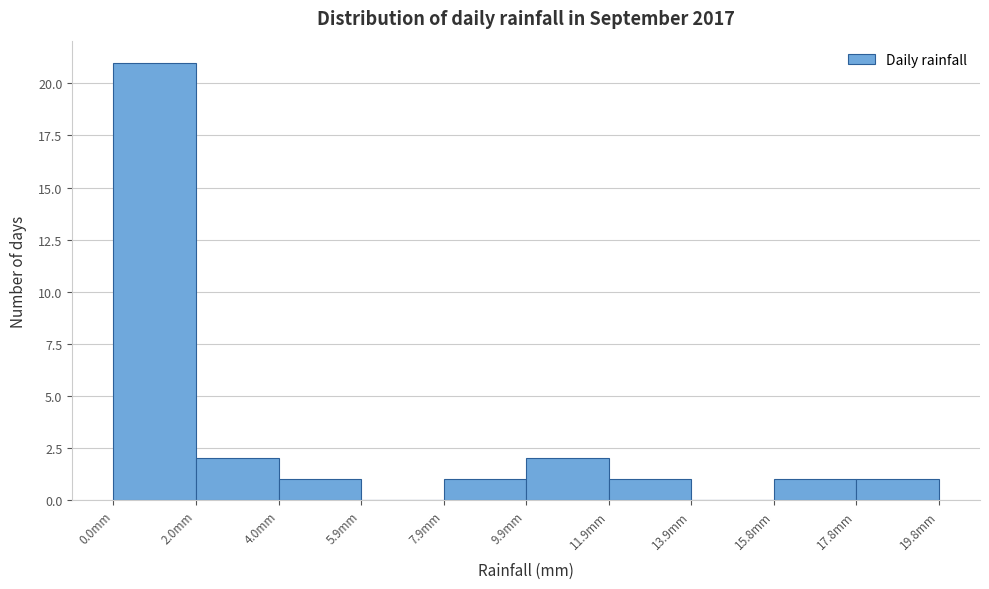

Reading left to right, transcribe this chart: for each bar, give the range it covers on the x-axis and its height. Neither the bar edges nor the heights are printed on the chart, so give them approximately, as read against the axes.

0.00 to 1.98: 21
1.98 to 3.96: 2
3.96 to 5.94: 1
5.94 to 7.92: 0
7.92 to 9.90: 1
9.90 to 11.88: 2
11.88 to 13.86: 1
13.86 to 15.84: 0
15.84 to 17.82: 1
17.82 to 19.80: 1